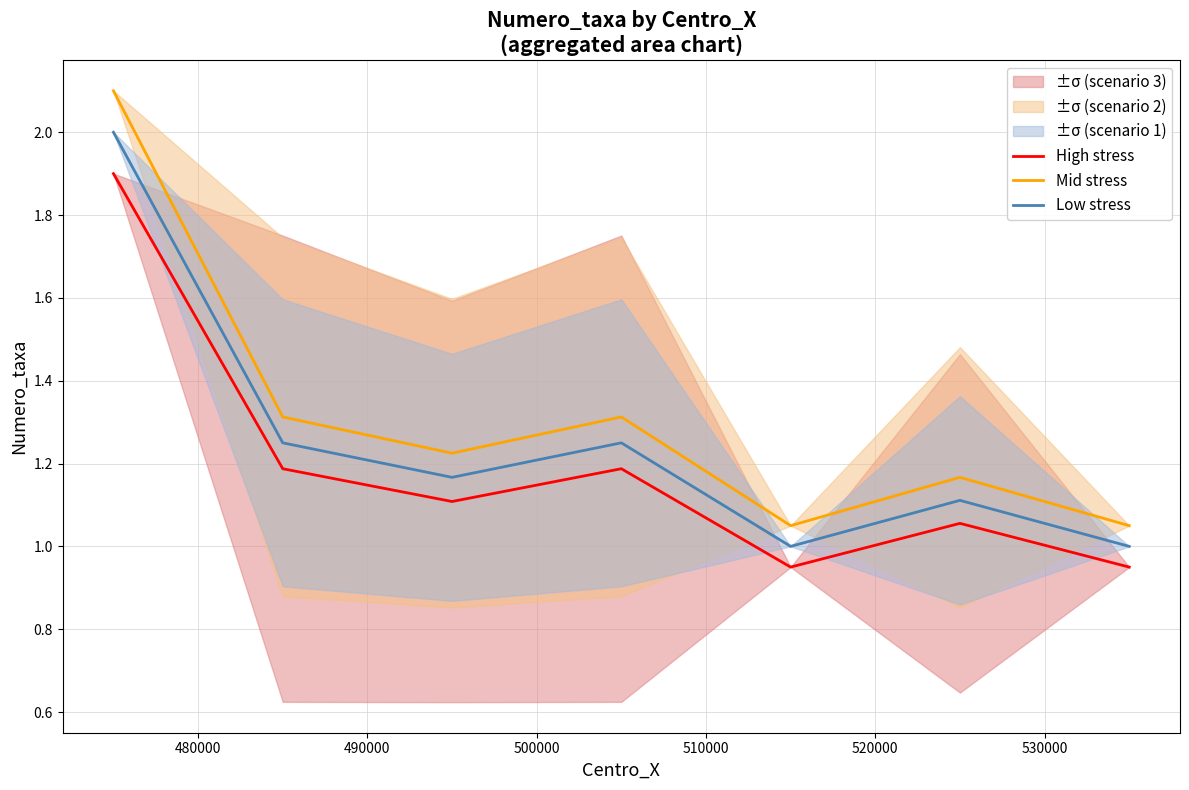

What is the maximum value for Low stress?

2.0